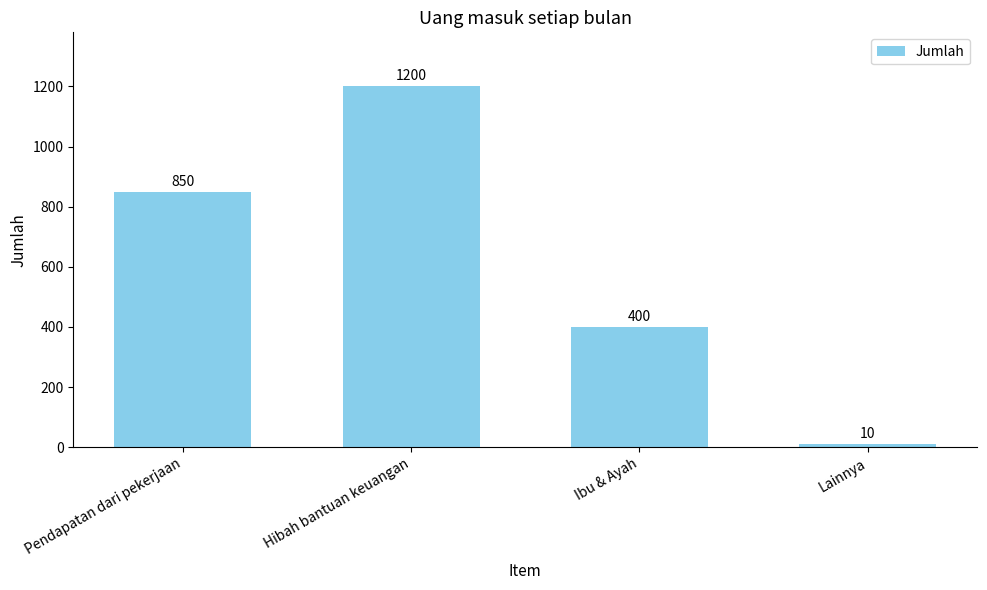

What is the change in value from Ibu & Ayah to Lainnya?

-390